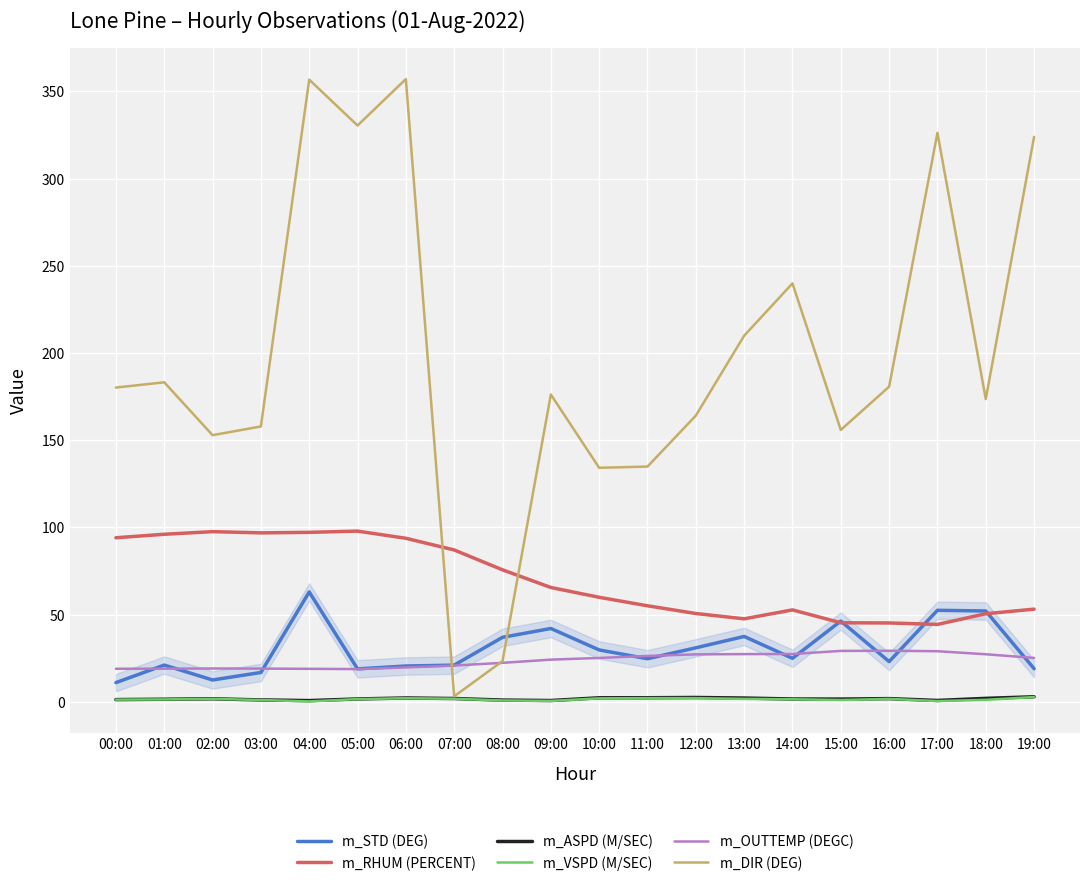

What is the maximum value for m_DIR (DEG)?

357.0